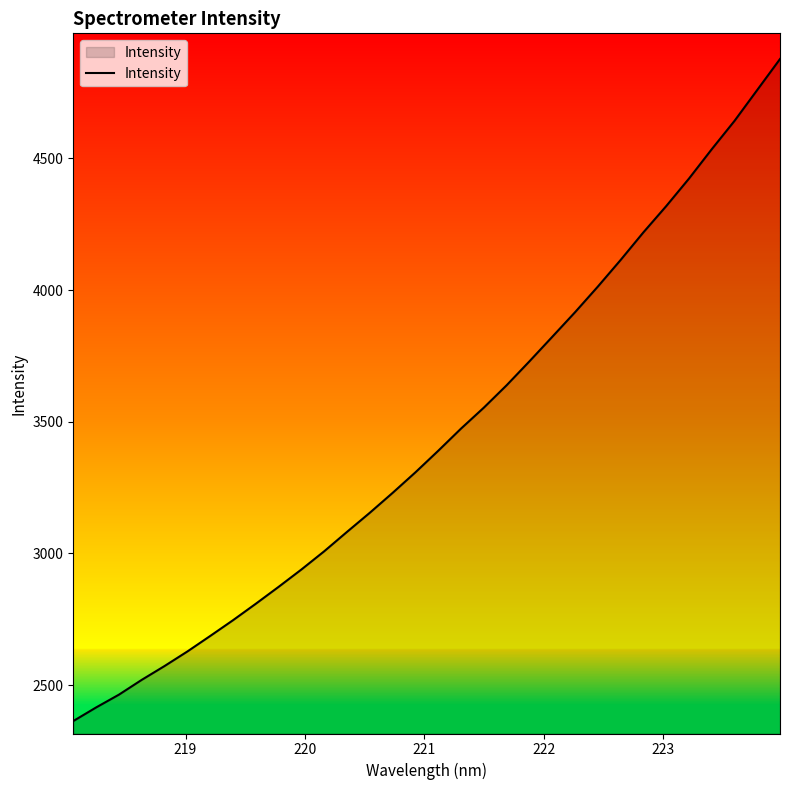

What is the smallest value displayed?

2363.4